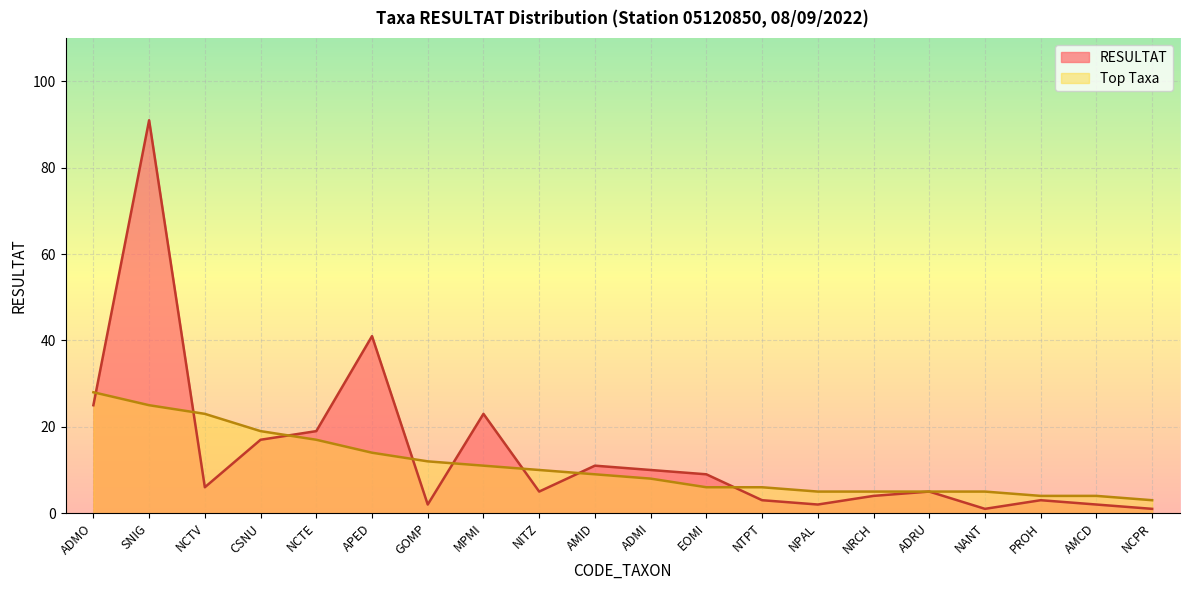

What is the smallest value displayed?

1